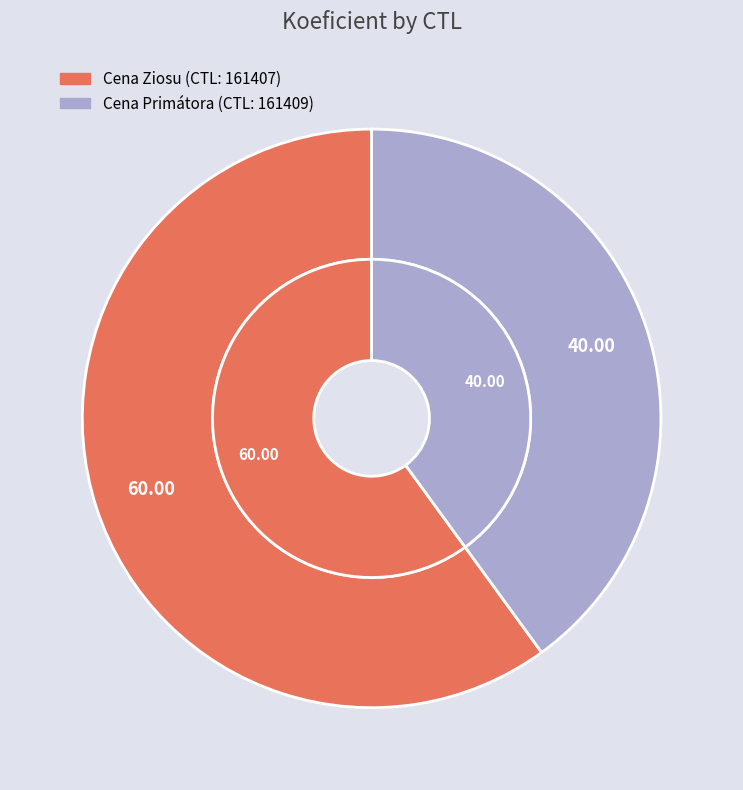

To the nearest percent, what portion does 161409 represent?

40%